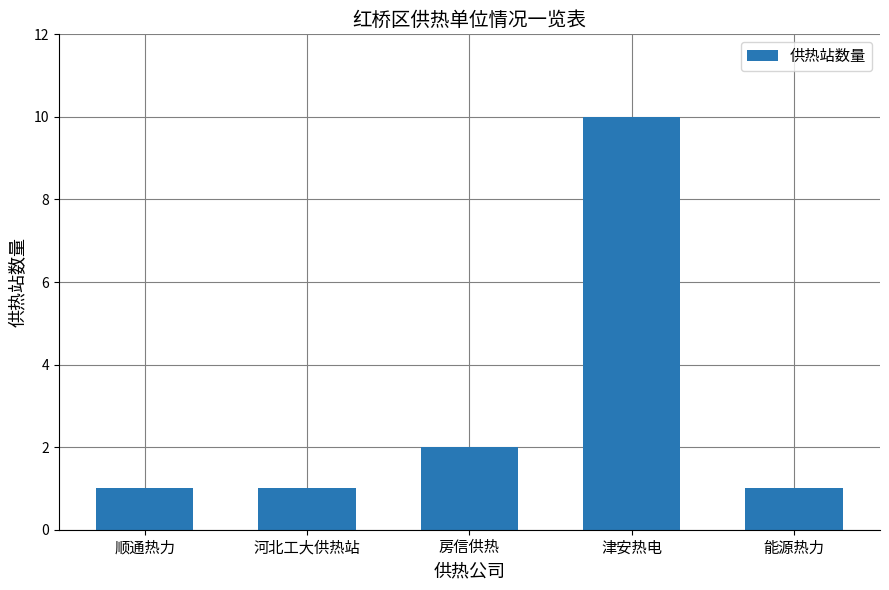

The chart shows a value of 10 at 津安热电. True or false?

True